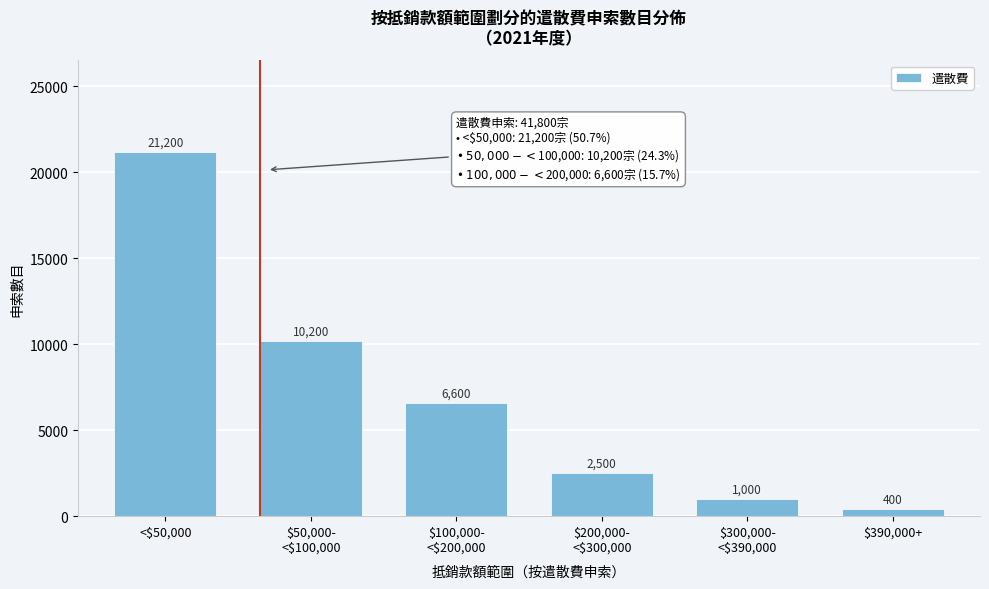

Reading right to left, what are all the values shown in this chart?

400	1000	2500	6600	10200	21200